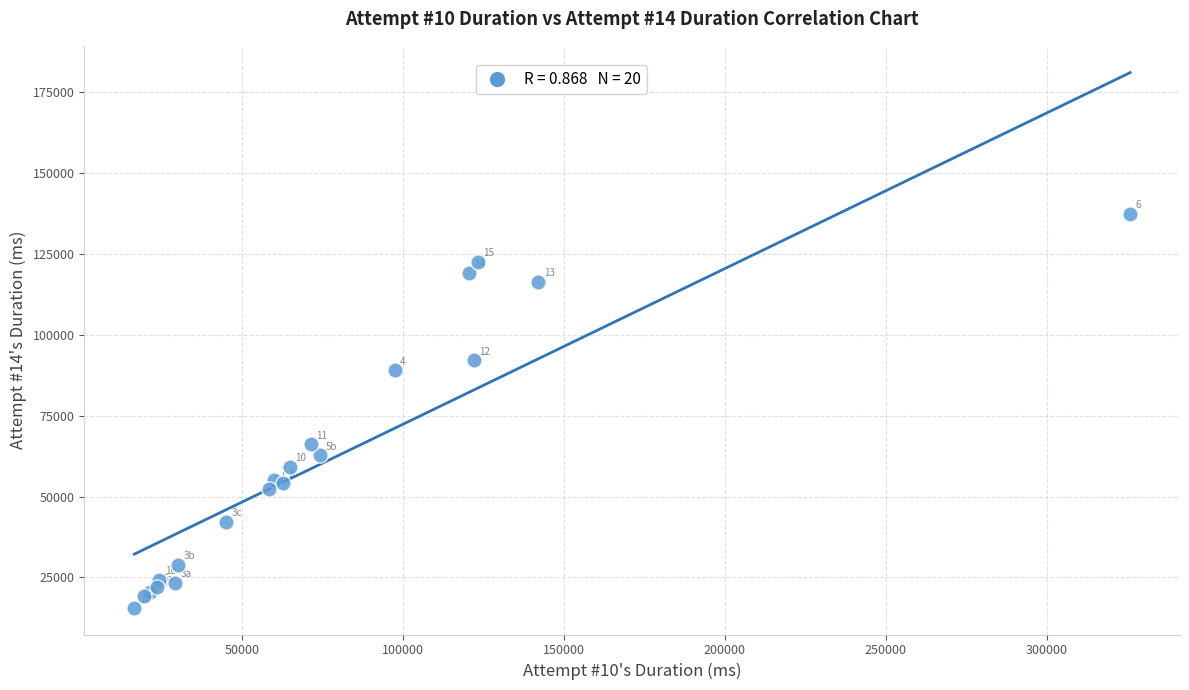

What Y value in the scatter plot is closest to 76540?

66209